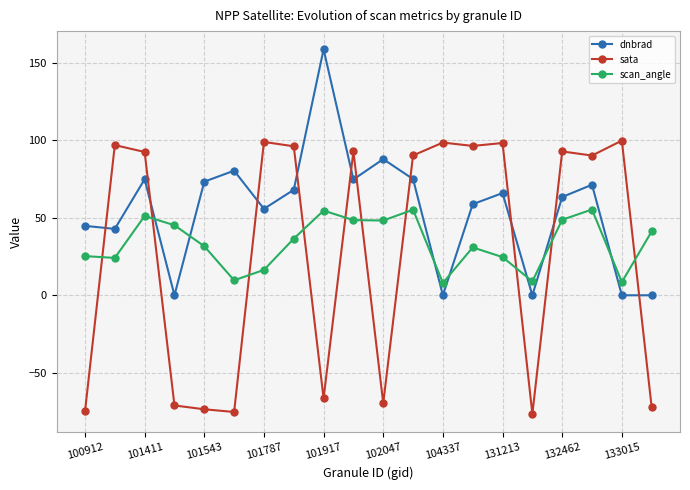

List the series in order of their peak value, highest first.

dnbrad, sata, scan_angle